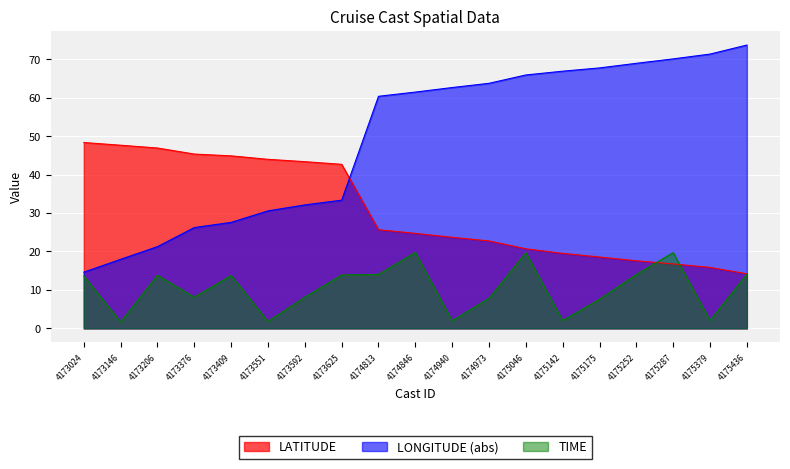

At which category is the sum across all series the highest?

4175287